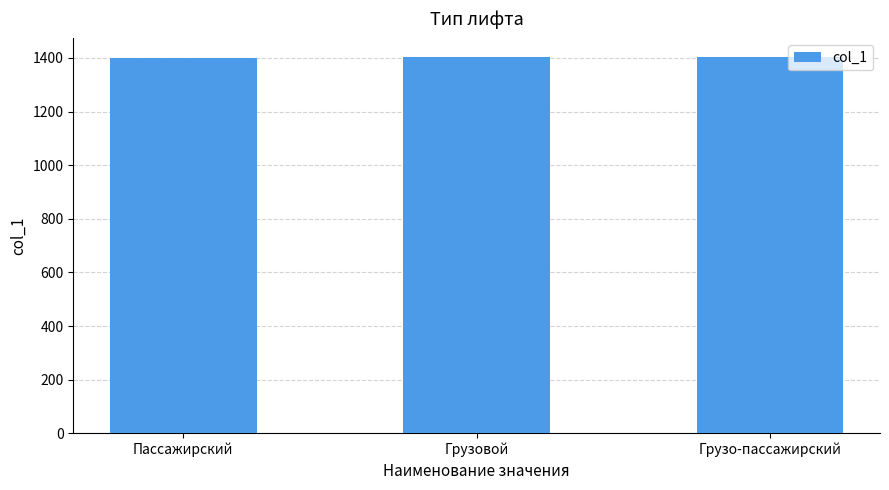

How many series are shown in this chart?

1